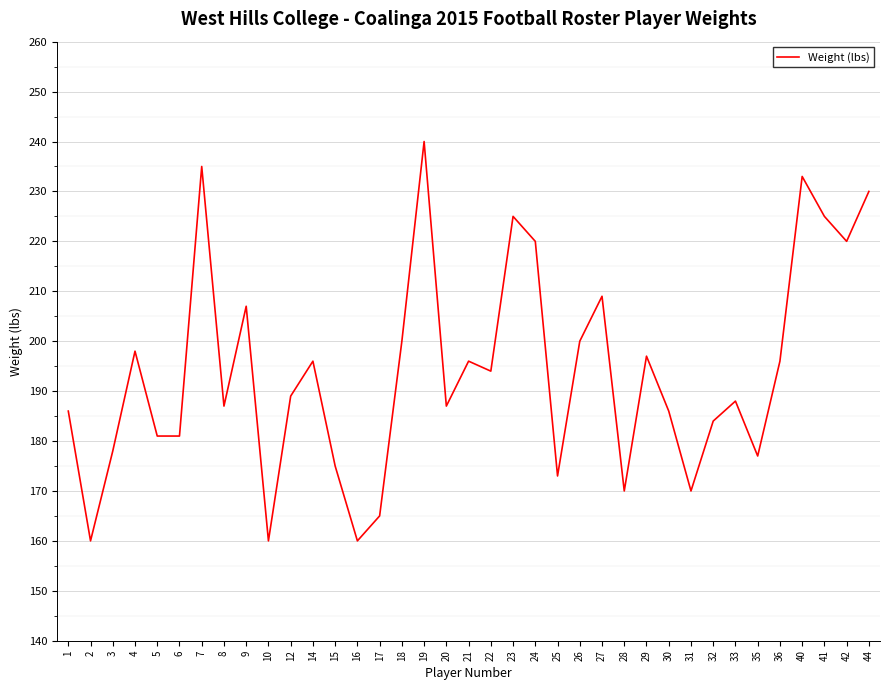

What is the sum of the values at 35 and 6?

358